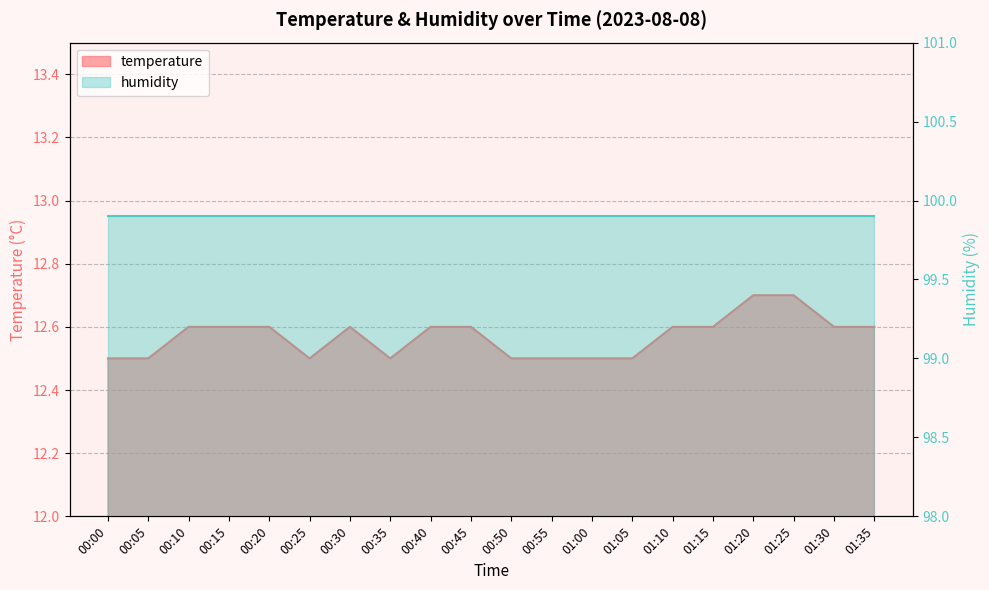

List the labels in order of value, smallest first.

00:00, 00:05, 00:25, 00:35, 00:50, 00:55, 01:00, 01:05, 00:10, 00:15, 00:20, 00:30, 00:40, 00:45, 01:10, 01:15, 01:30, 01:35, 01:20, 01:25